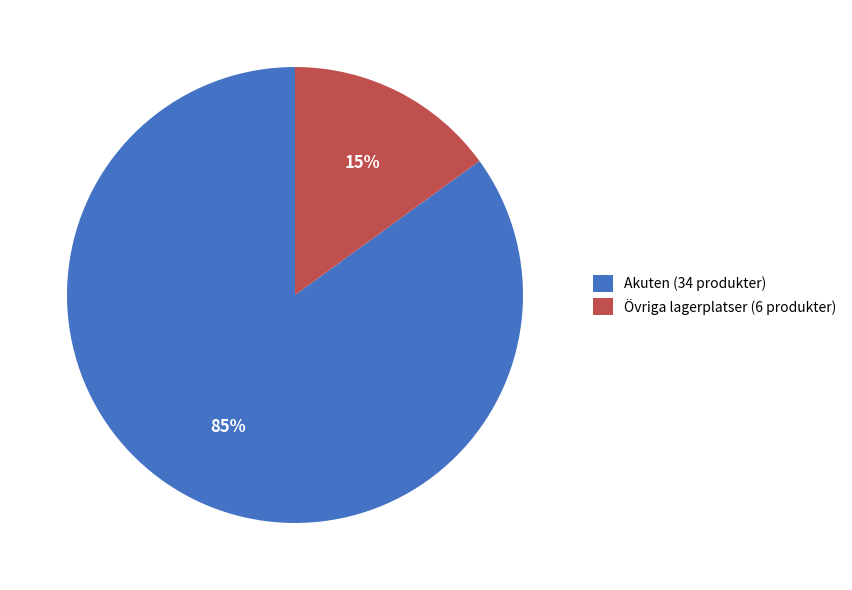

To the nearest percent, what is the difference between the largest and smallest slice percentages?

70%